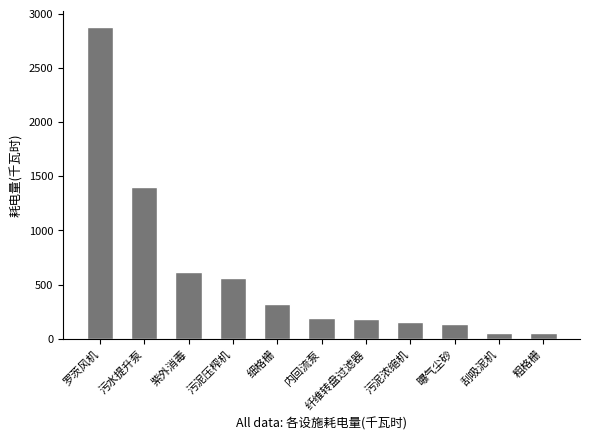

What is the value of the 3rd bar from the left?

614.4